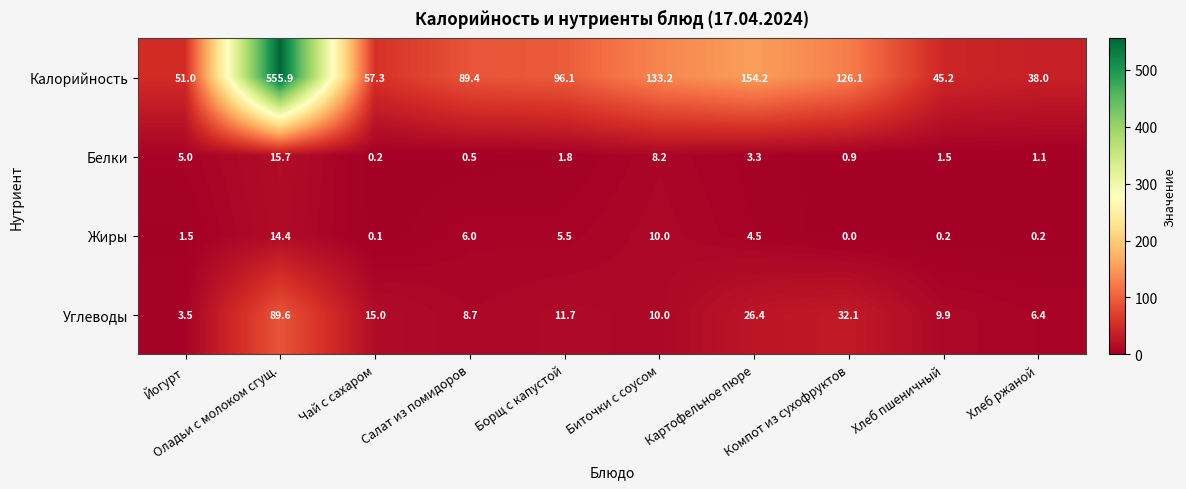

At which category does the chart reach its minimum across all series?

Компот из сухофруктов